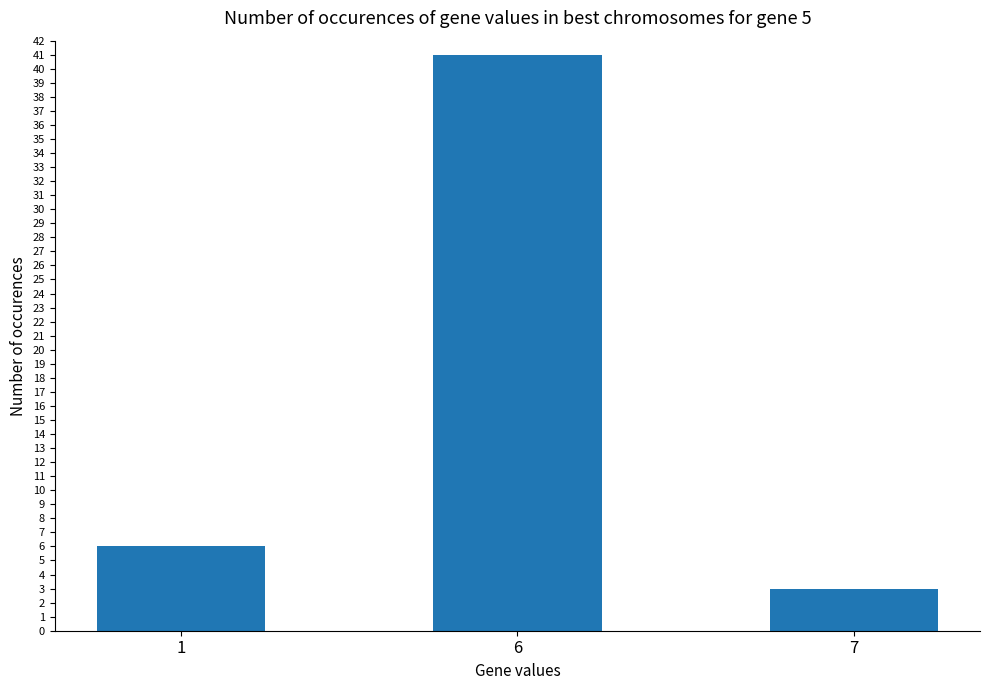

What is the average value?

17